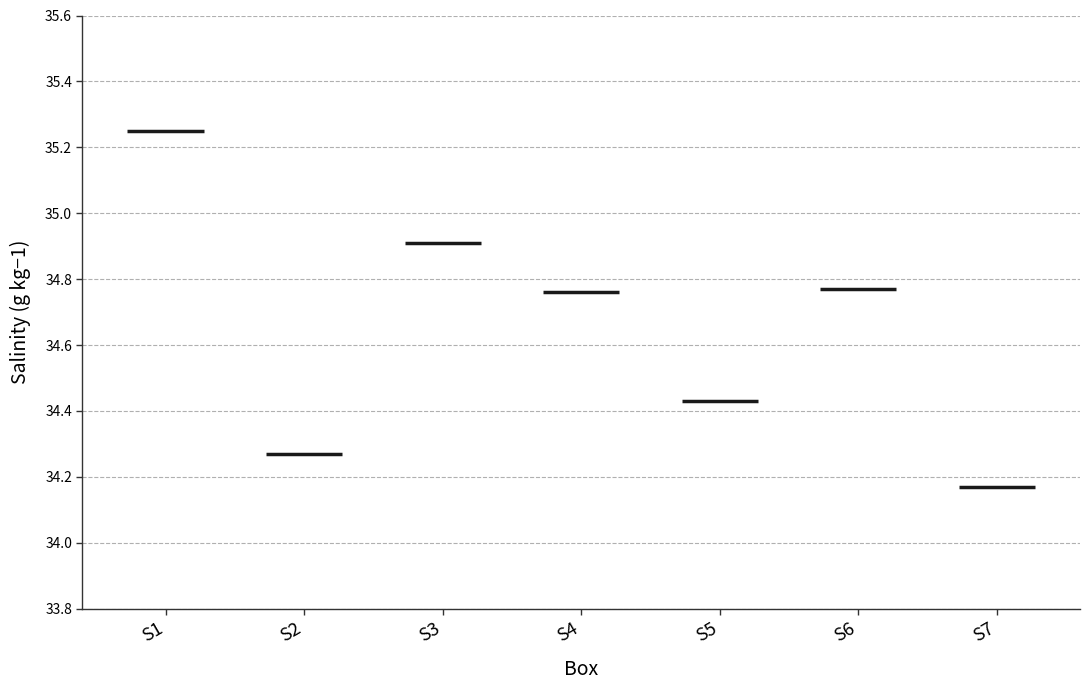

What is the difference between the second highest and second lowest values?

0.6